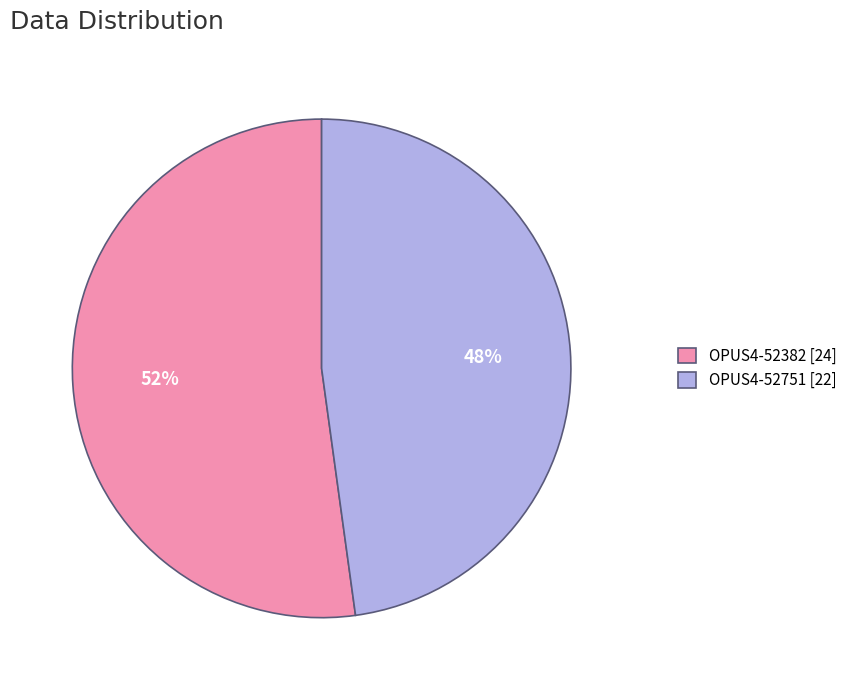

Between OPUS4-52751 [22] and OPUS4-52382 [24], which is larger?

OPUS4-52382 [24]